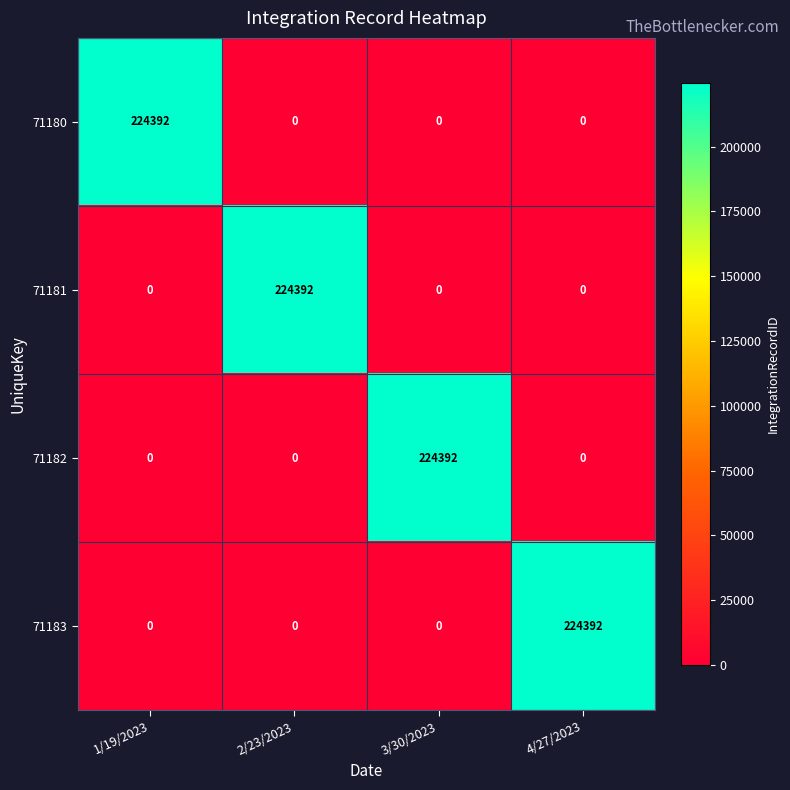

Reading left to right, what are all the values shown in this chart?

71180: 1/19/2023=224392	2/23/2023=0	3/30/2023=0	4/27/2023=0
71181: 1/19/2023=0	2/23/2023=224392	3/30/2023=0	4/27/2023=0
71182: 1/19/2023=0	2/23/2023=0	3/30/2023=224392	4/27/2023=0
71183: 1/19/2023=0	2/23/2023=0	3/30/2023=0	4/27/2023=224392